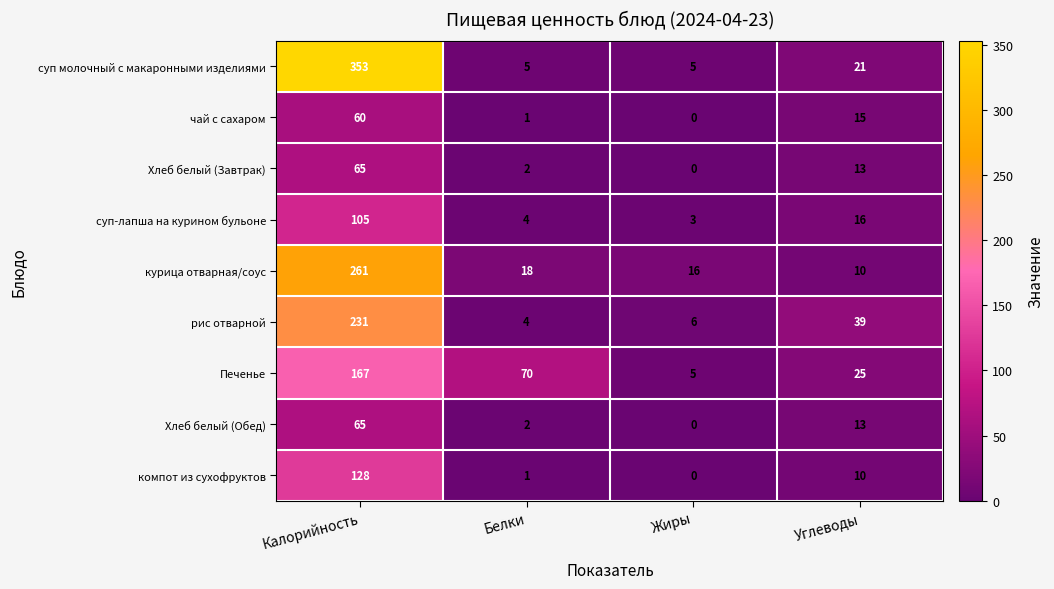

Is it true that компот из сухофруктов equals 1 at Белки?

True